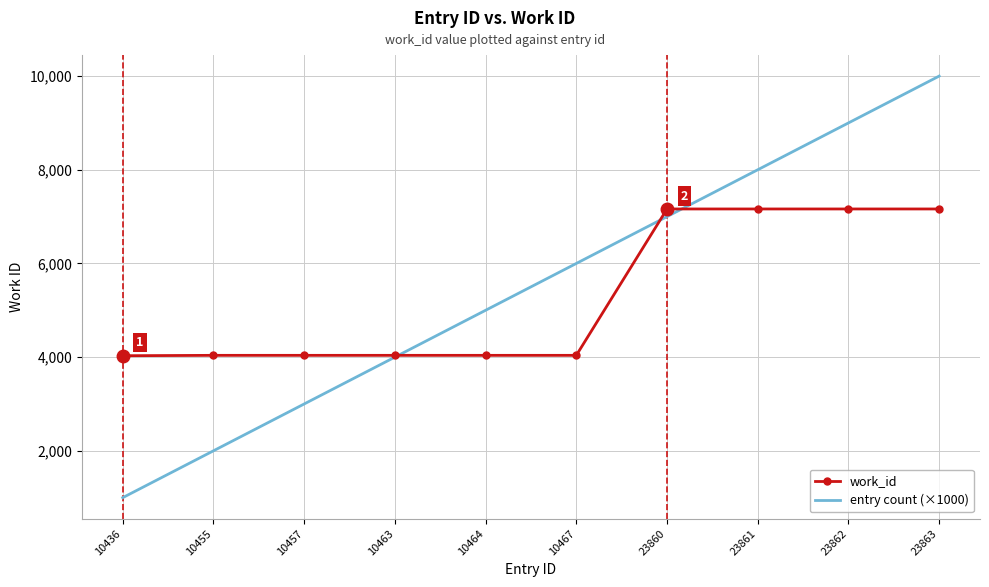

What value does the work_id series have at 10467?

4038